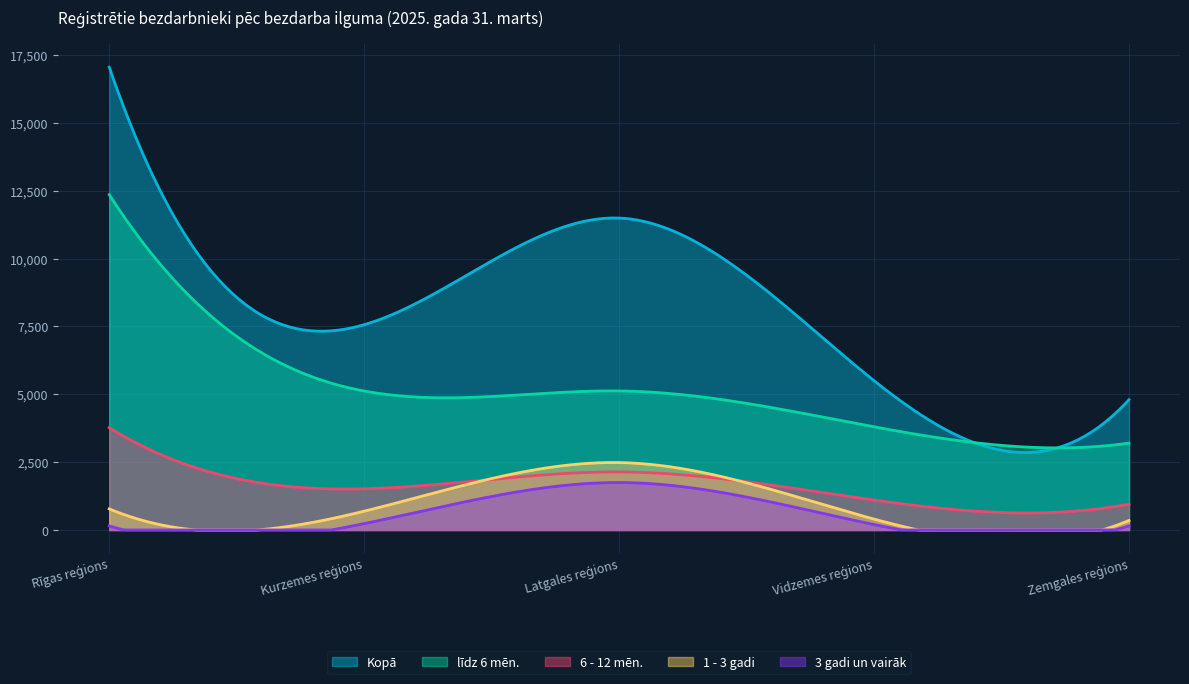

List the labels in order of Kopā value, largest first.

Rīgas reģions, Latgales reģions, Kurzemes reģions, Vidzemes reģions, Zemgales reģions